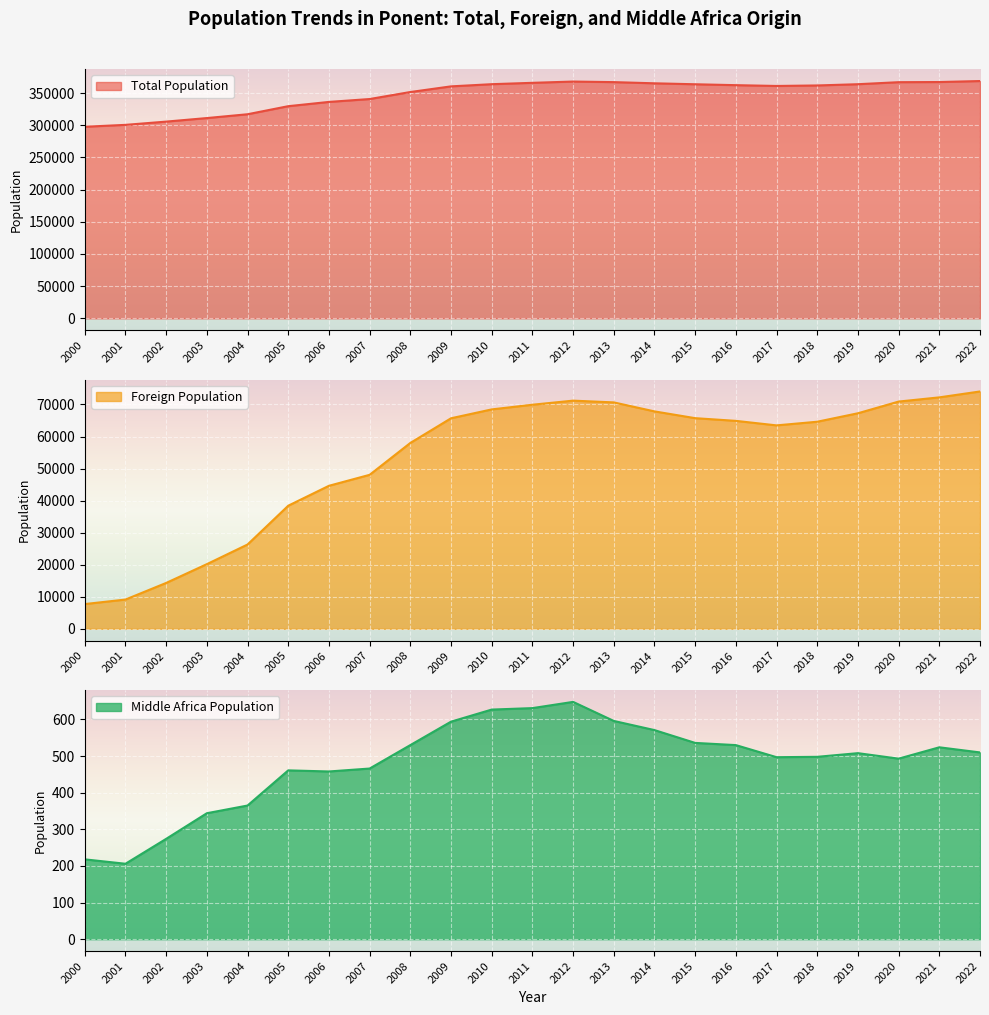

What is the difference between the second highest and second lowest values in the Middle Africa Population series?

413